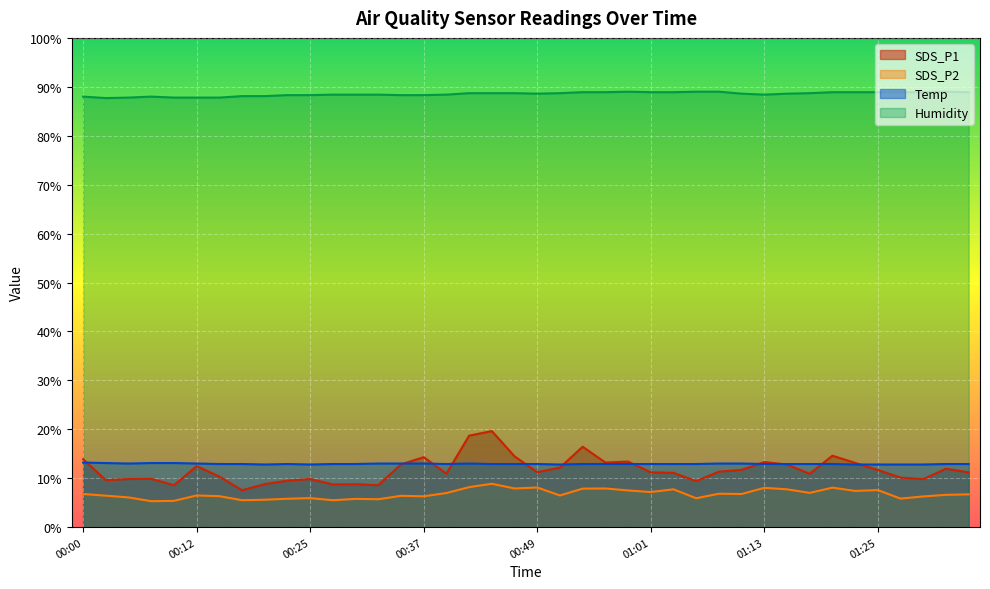

At which label is SDS_P2 closest to 7?

01:18